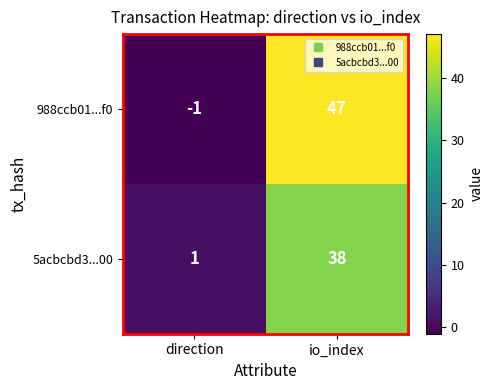

Rank the series by their average value, from highest to lowest.

988ccb01...f0, 5acbcbd3...00